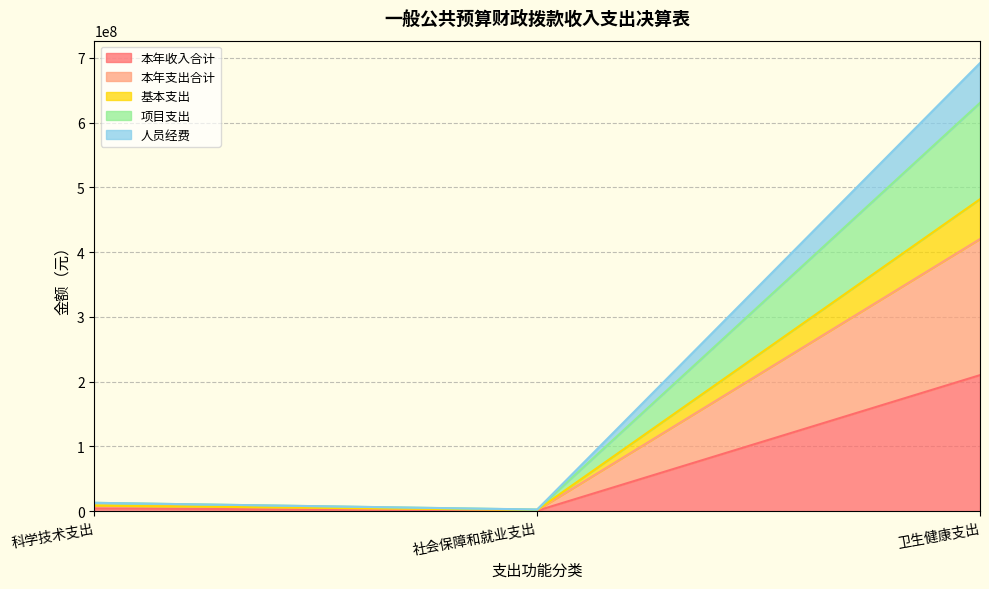

What is the spread (max minus min) of values at 社会保障和就业支出?

1831998.8